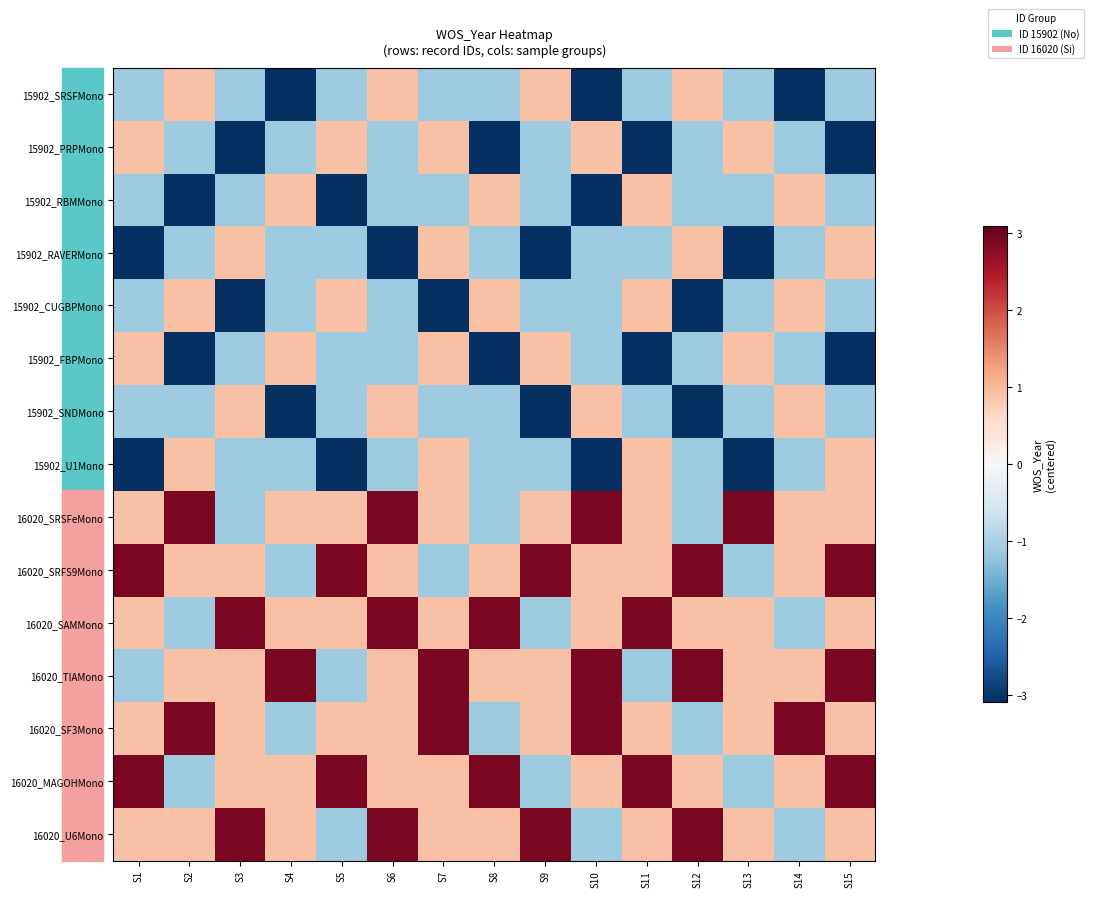

Which category has the lowest value across all series?

S4